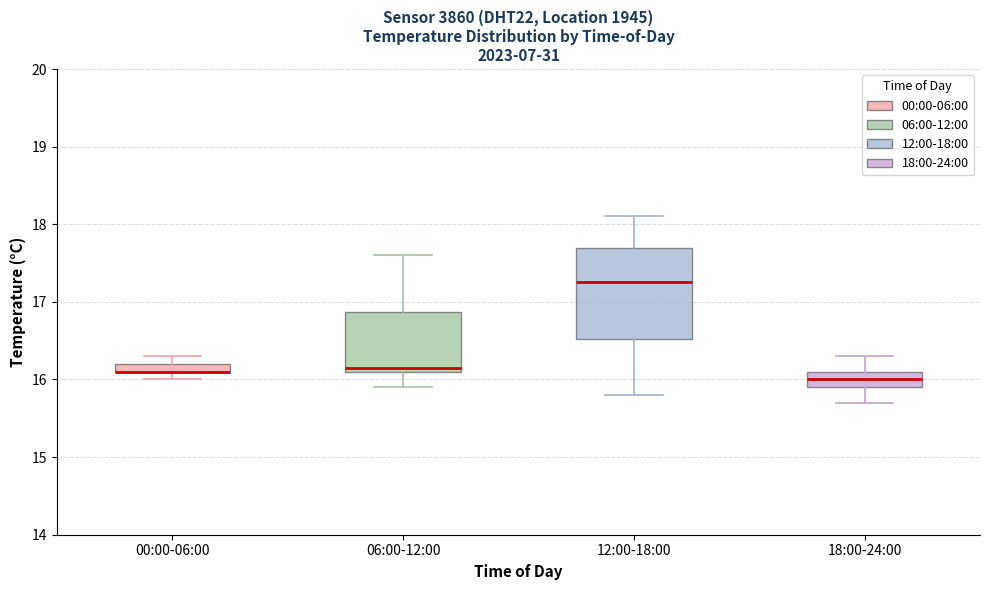

Where does the lower whisker of the box for 18:00-24:00 end on the y-axis? The values are not printed on the chart, so give them approximately, as read against the axis.

15.7